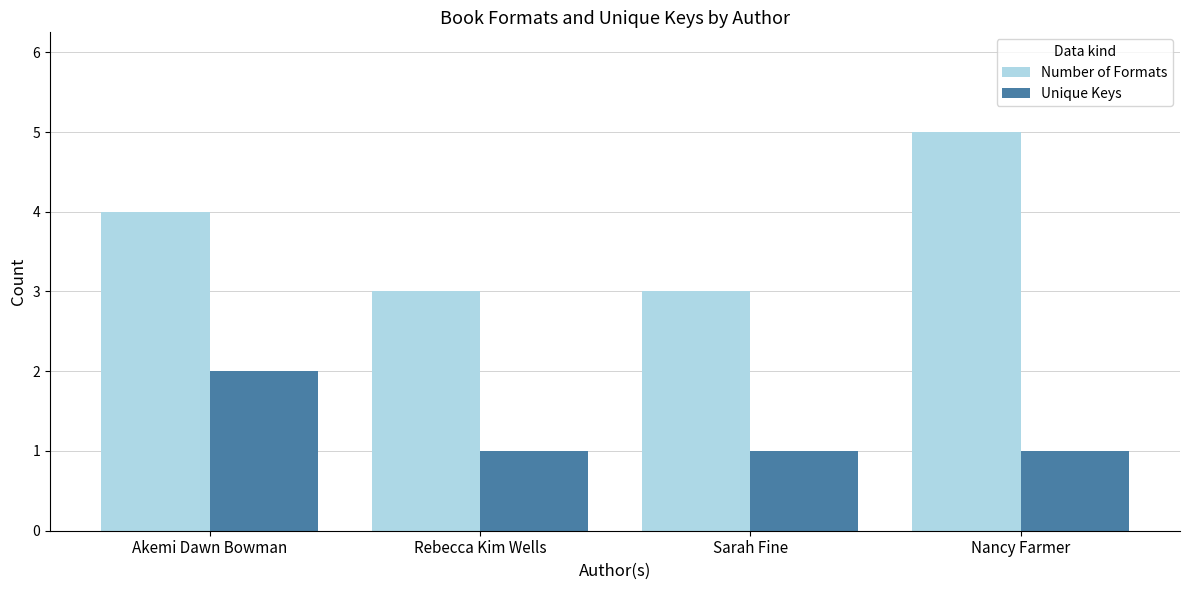

True or false: Number of Formats has a value of 4 at Rebecca Kim Wells.

False